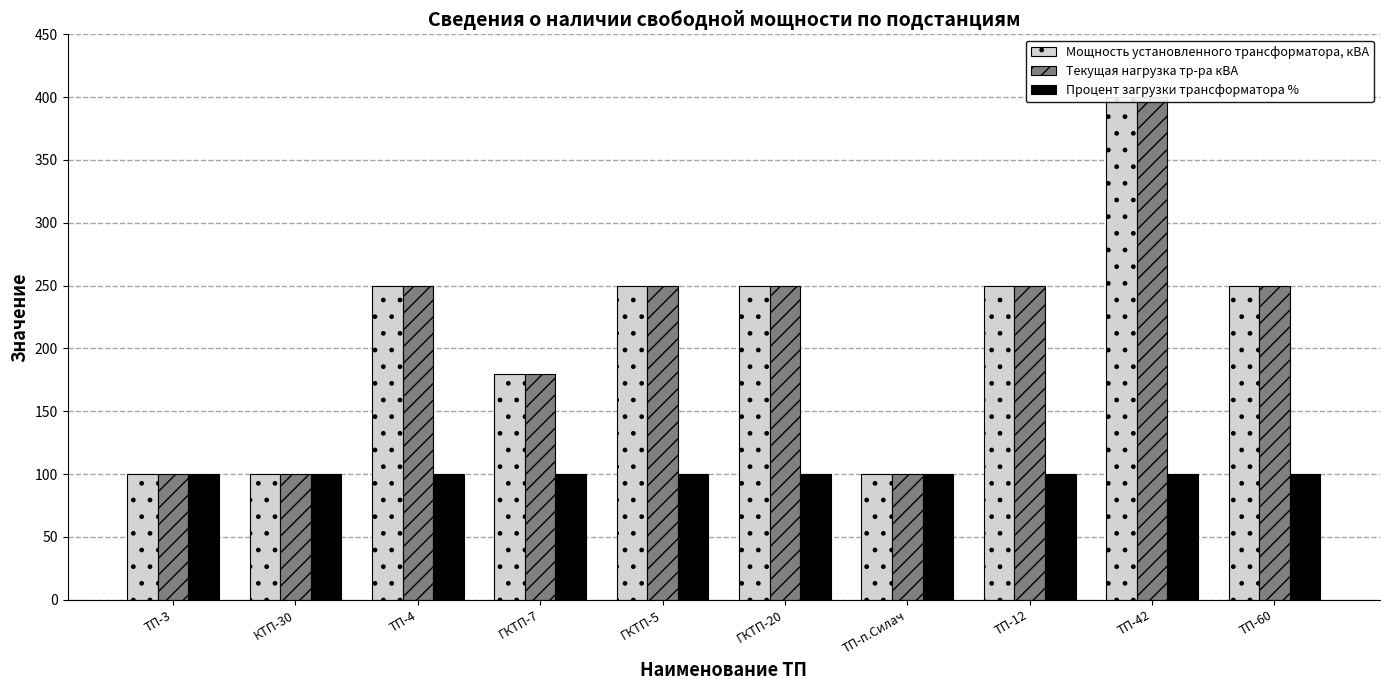

Reading left to right, what are all the values shown in this chart?

Мощность установленного трансформатора, кВА: ТП-3=100	КТП-30=100	ТП-4=250	ГКТП-7=180	ГКТП-5=250	ГКТП-20=250	ТП-п.Силач=100	ТП-12=250	ТП-42=400	ТП-60=250
Текущая нагрузка тр-ра кВА: ТП-3=100	КТП-30=100	ТП-4=250	ГКТП-7=180	ГКТП-5=250	ГКТП-20=250	ТП-п.Силач=100	ТП-12=250	ТП-42=400	ТП-60=250
Процент загрузки трансформатора %: ТП-3=100	КТП-30=100	ТП-4=100	ГКТП-7=100	ГКТП-5=100	ГКТП-20=100	ТП-п.Силач=100	ТП-12=100	ТП-42=100	ТП-60=100